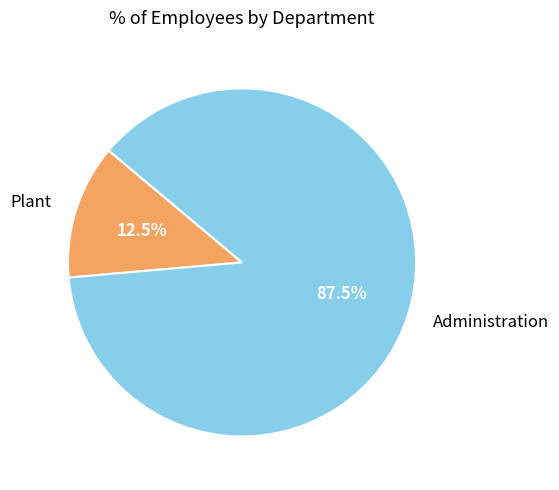

Which category has the smallest portion of the pie?

Plant